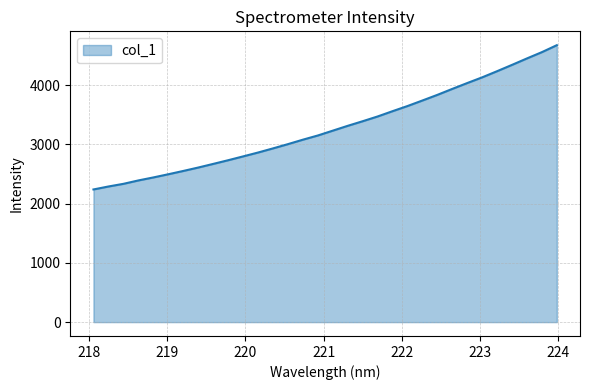

What is the smallest value displayed?

2239.2